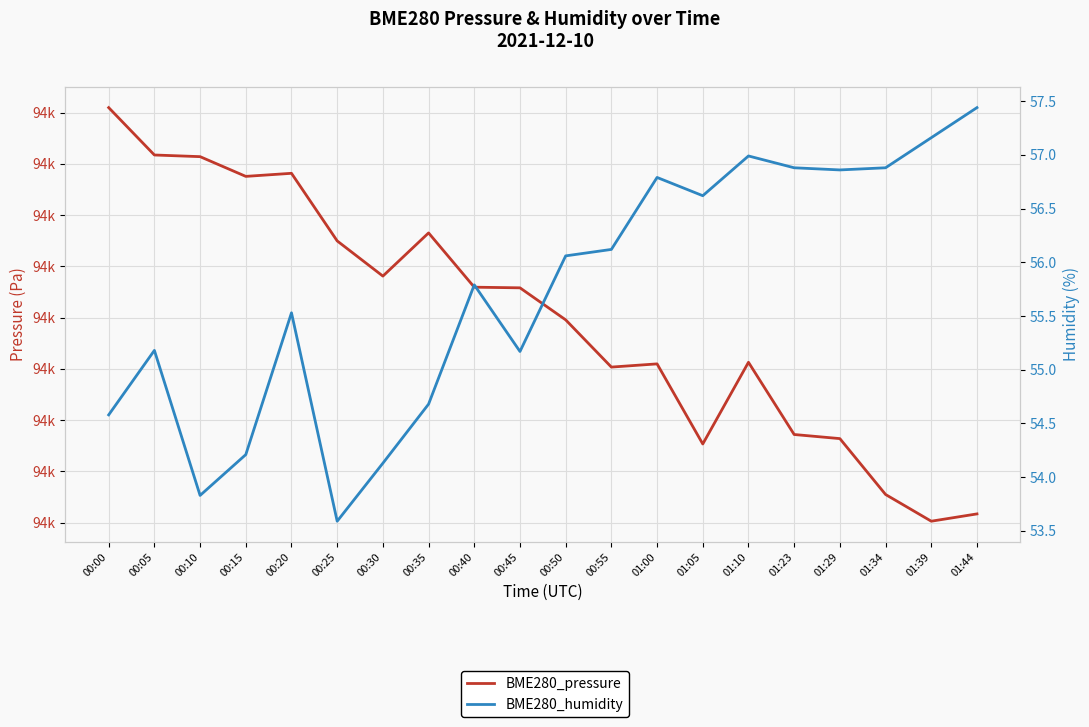

True or false: BME280_humidity and BME280_pressure intersect in this chart.

False